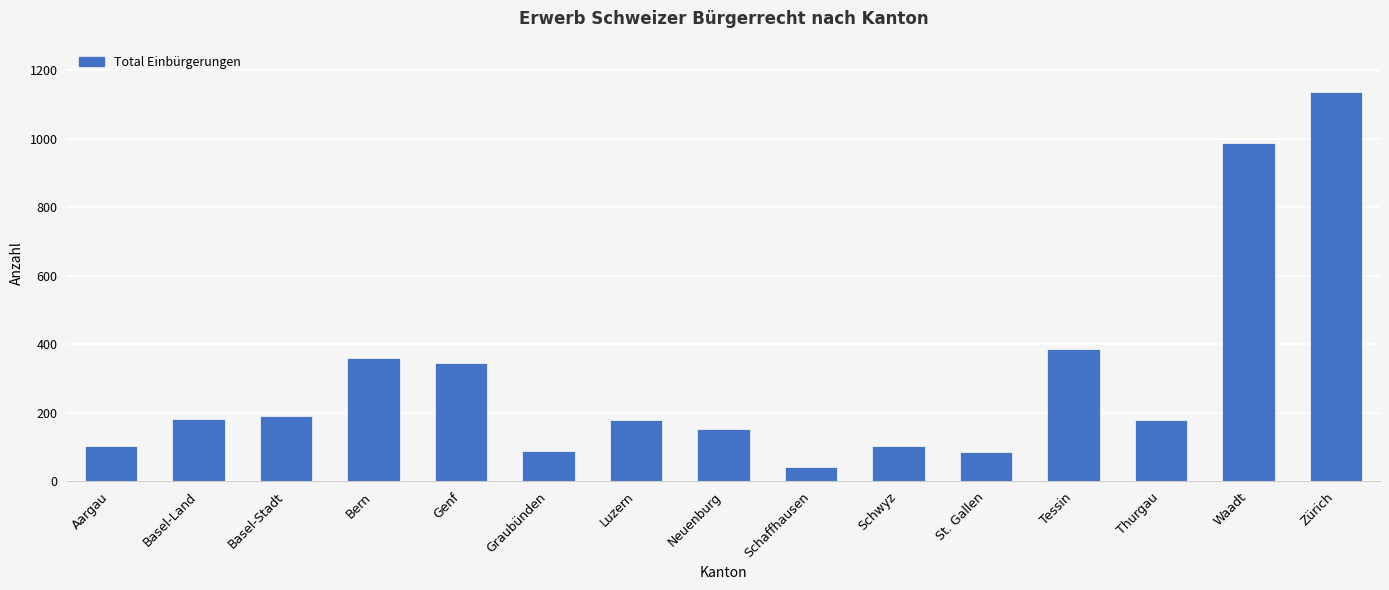

Does the chart contain stacked bars?

No